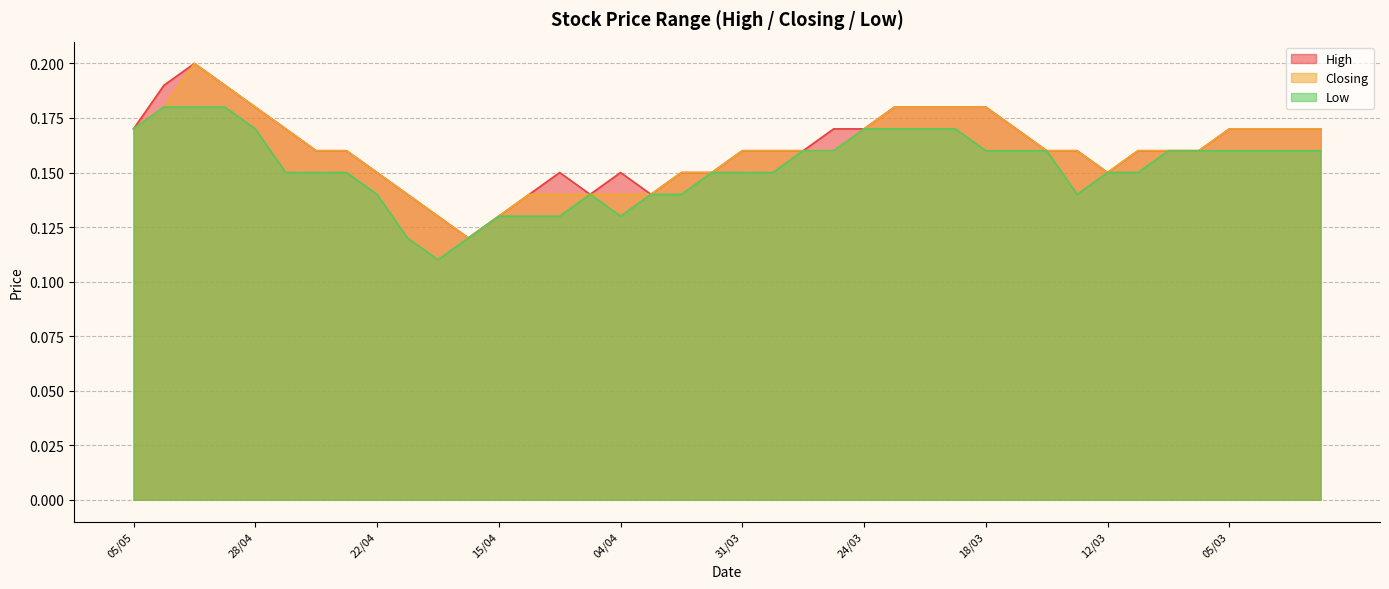

True or false: Low and High cross at least once.

False